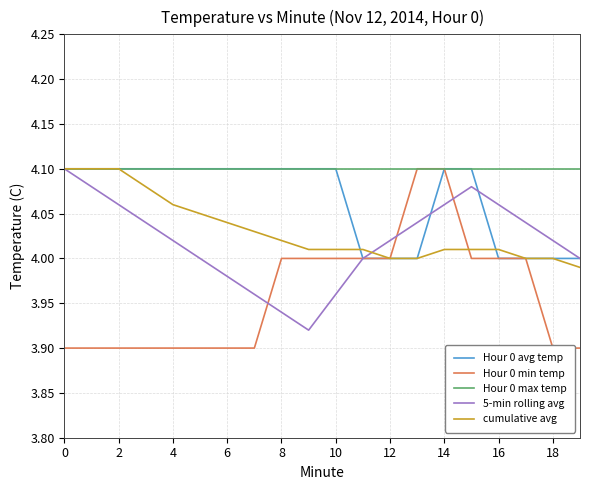

True or false: cumulative avg and Hour 0 max temp intersect in this chart.

False